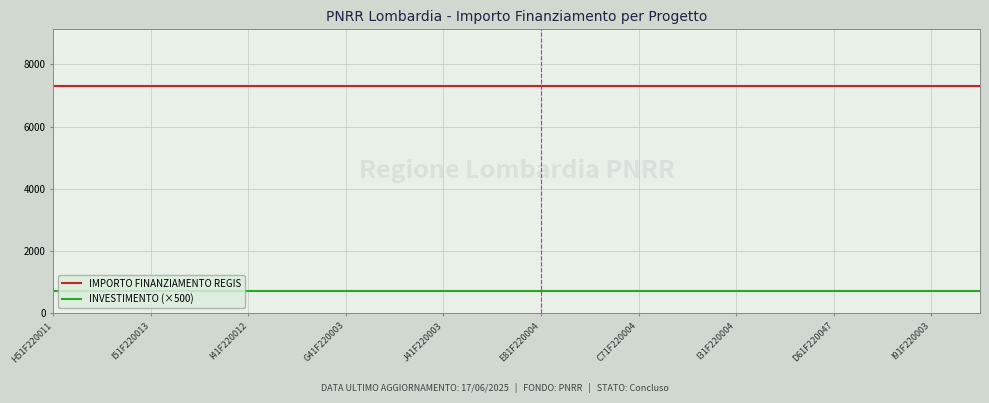

True or false: IMPORTO FINANZIAMENTO REGIS and INVESTIMENTO (×500) intersect in this chart.

False